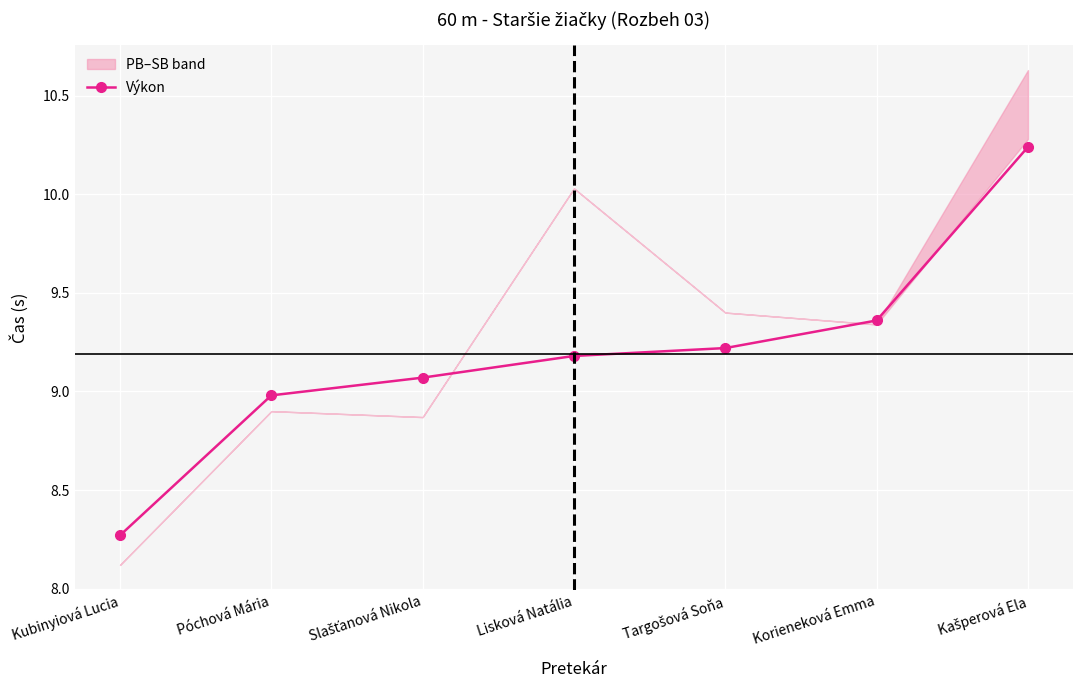

What is the difference between the values at Targošová Soňa and Kašperová Ela?

1.0